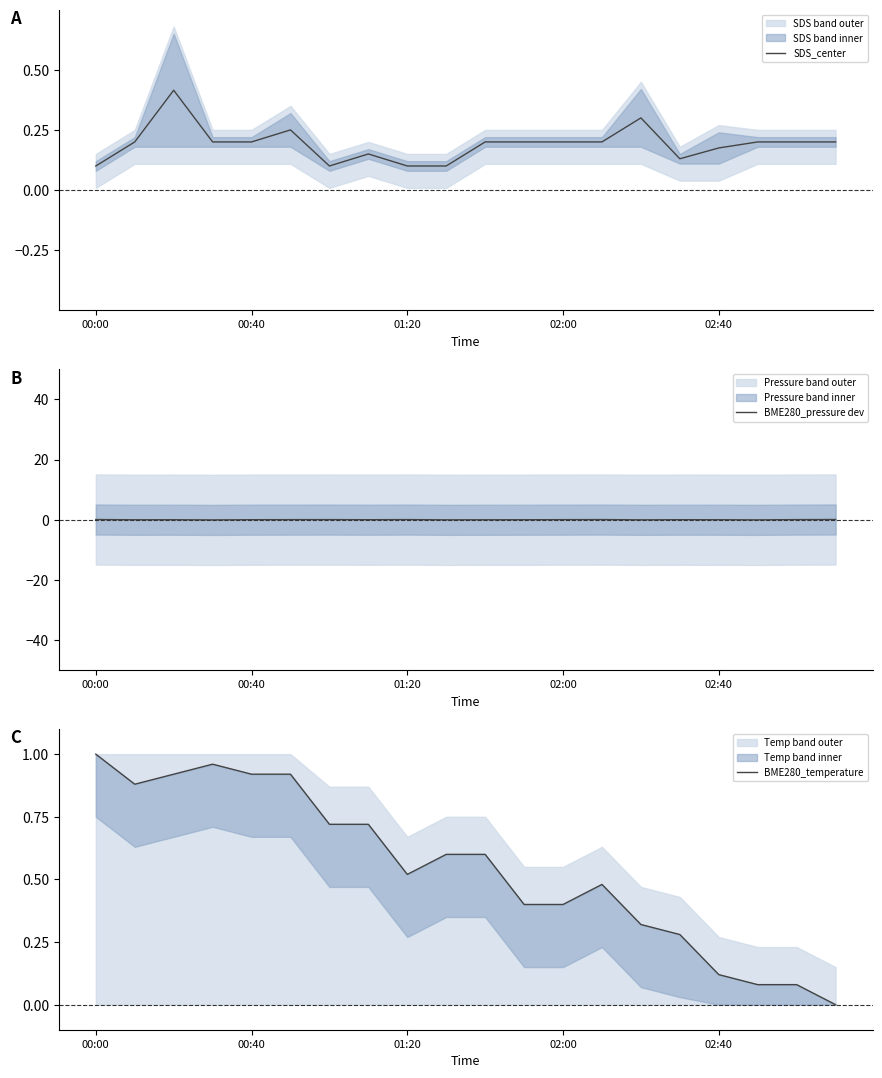

After their last crossing, which series has the higher values: BME280_temperature or BME280_pressure dev?

BME280_pressure dev